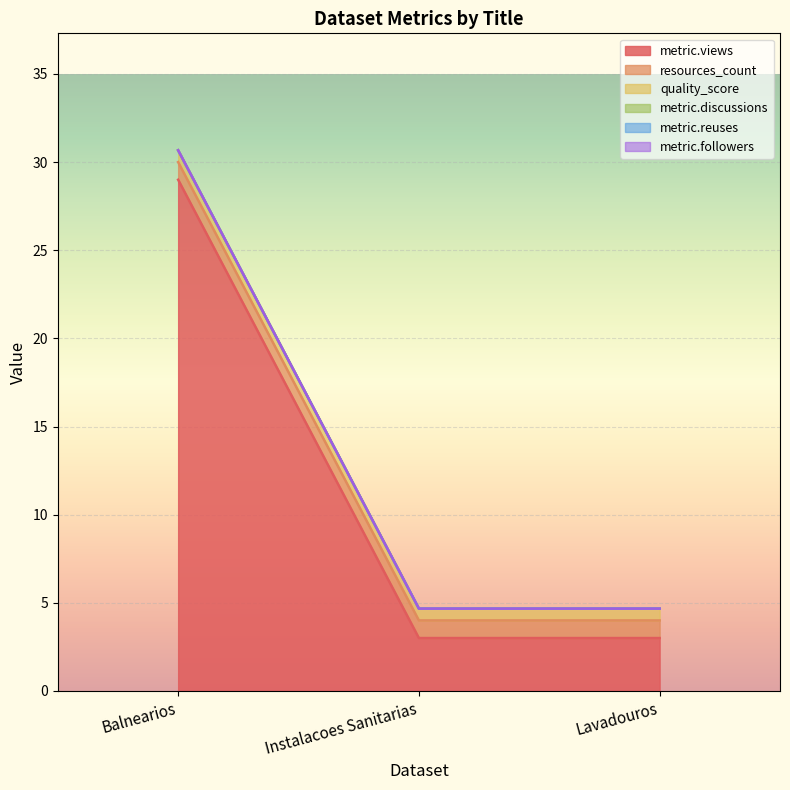

Does the chart display data point markers on the line(s)?

No